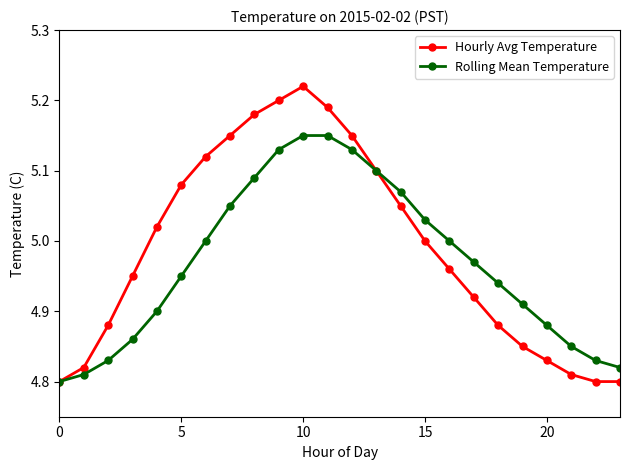

Which series has the widest spread of values?

Hourly Avg Temperature